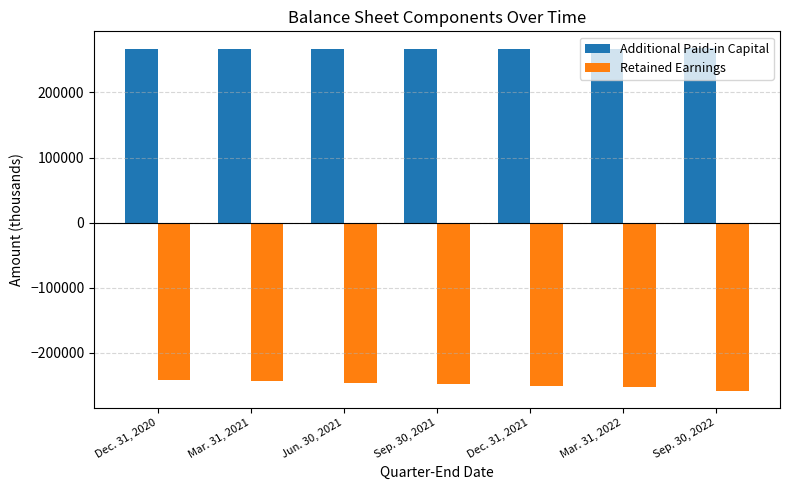

The Additional Paid-in Capital series shows 267275 at Sep. 30, 2021. True or false?

True